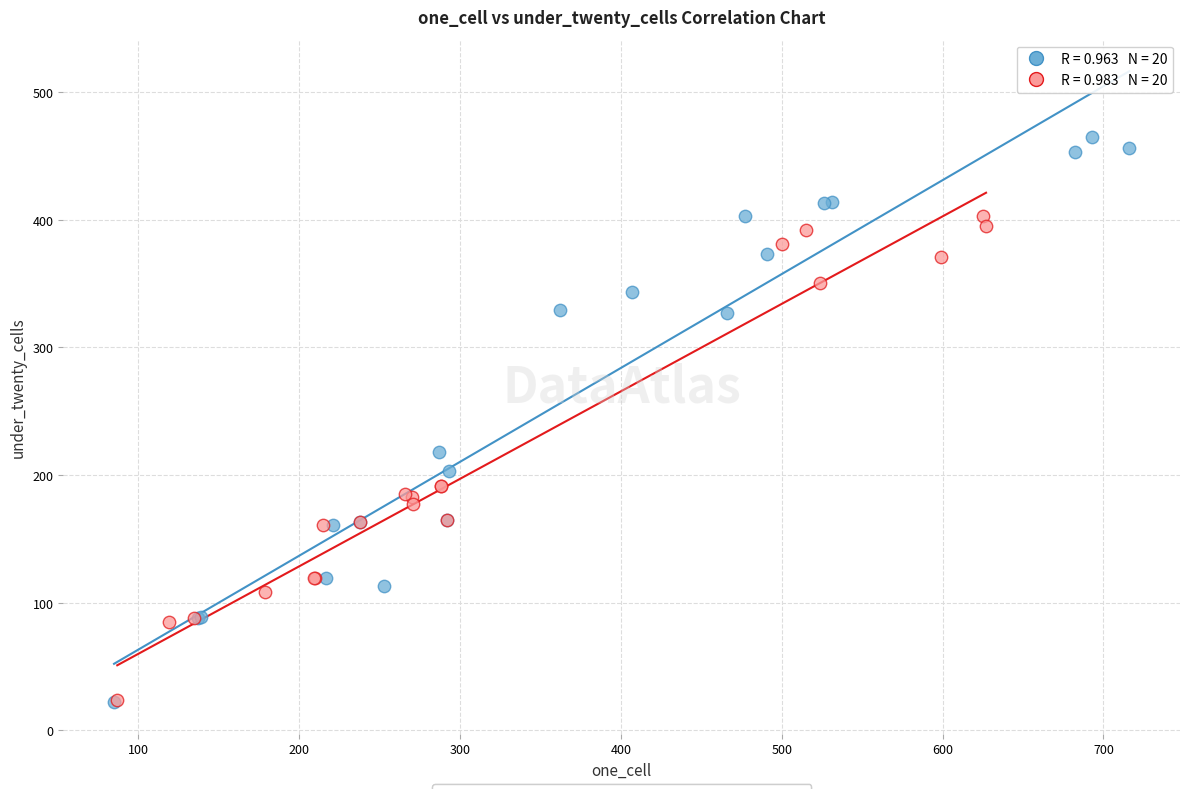

Which series has the largest Y range (max minus min)?

one_cell (first half)